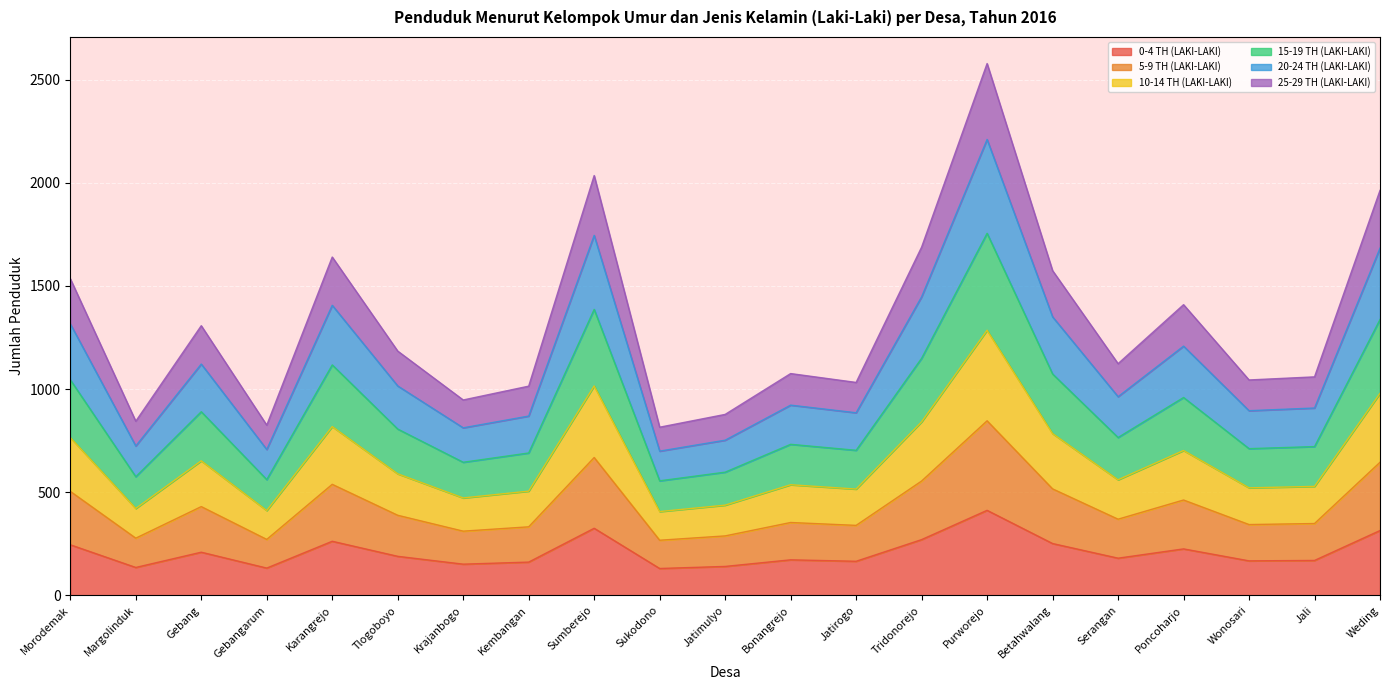

What is the difference between the maximum and second lowest values in the 0-4 TH (LAKI-LAKI) series?

280